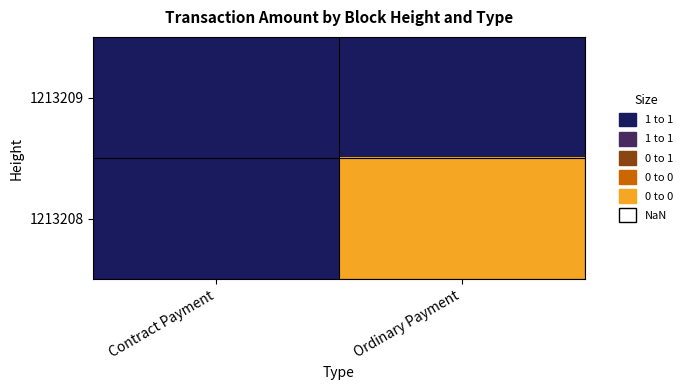

Reading left to right, transcribe all the data shown in this chart.

1213209: Contract Payment=0.0	Ordinary Payment=0.0
1213208: Contract Payment=0.0	Ordinary Payment=0.3